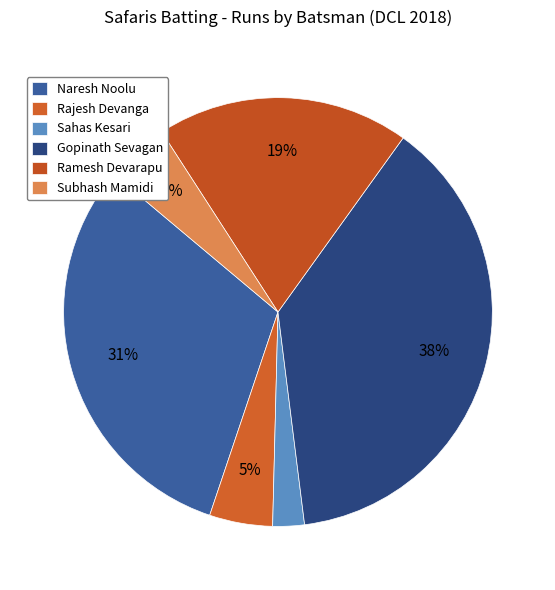

Which category has the biggest portion of the pie?

Gopinath Sevagan